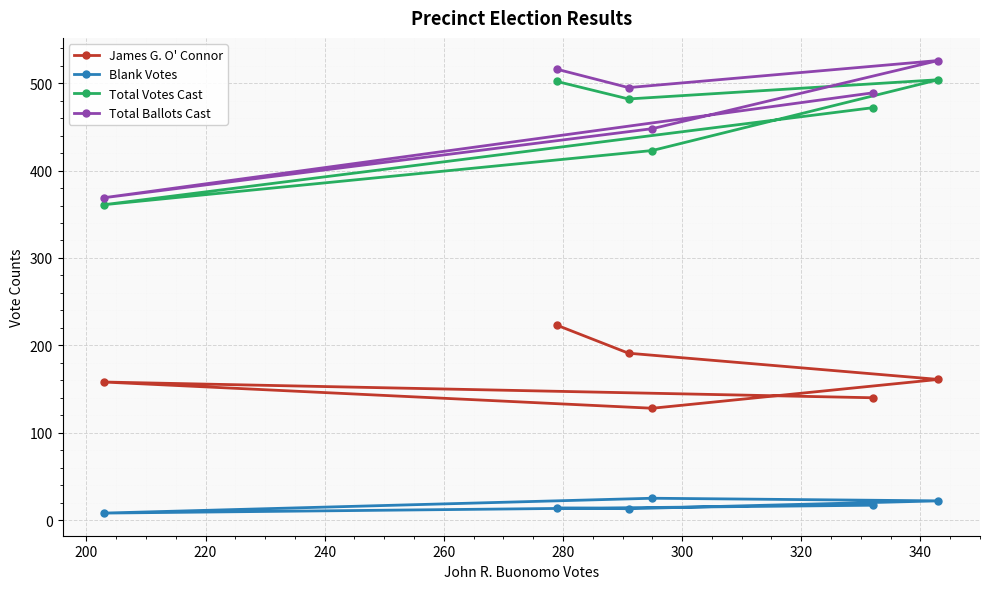

In James G. O' Connor, how many points are lower than both neighbors (excluding endpoints)?

1